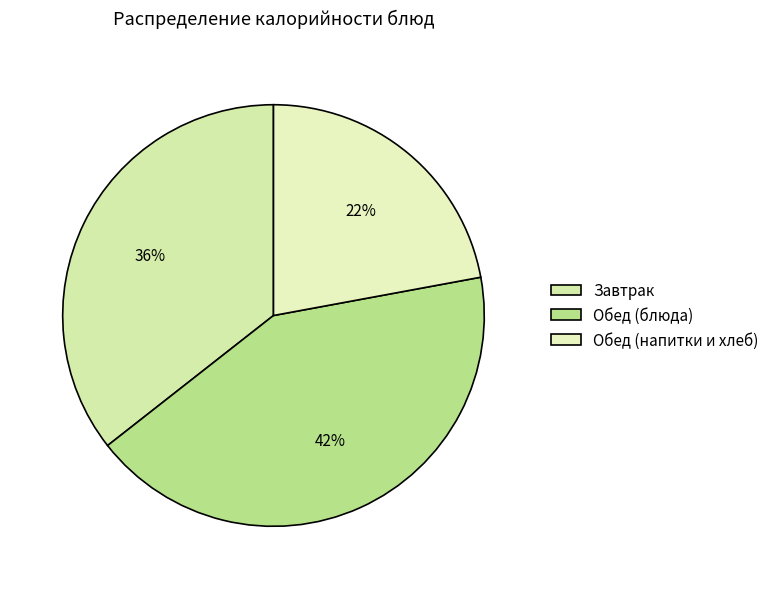

How many segments does this pie chart have?

3